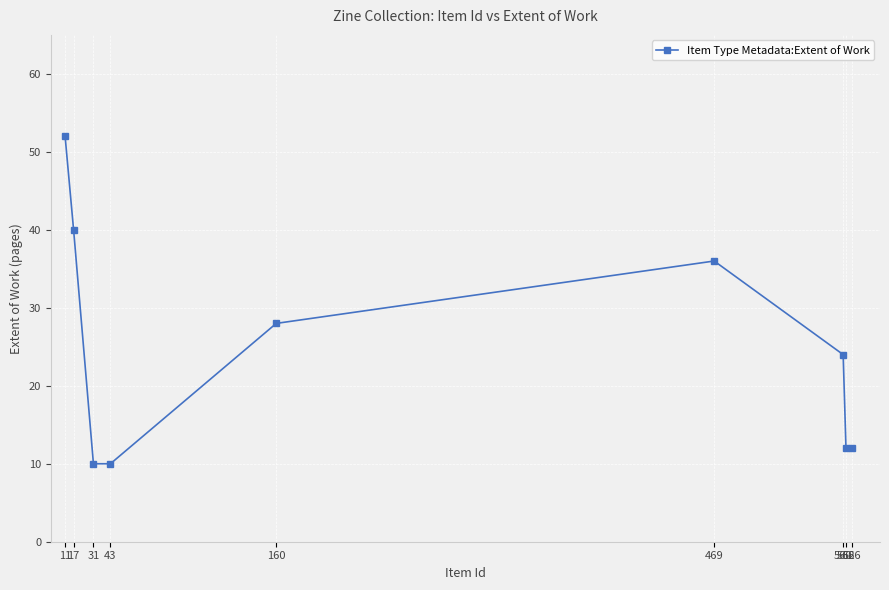

True or false: there are more than 1 points higher than both neighbors.

False